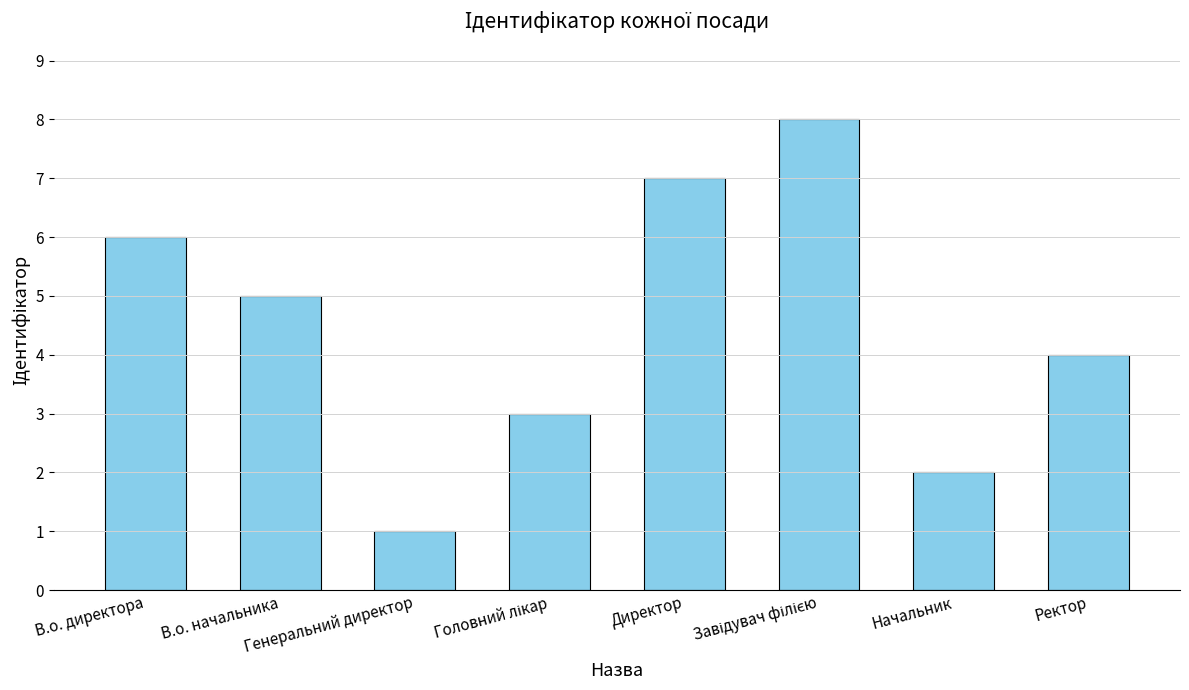

Count the number of categories in the chart.

8